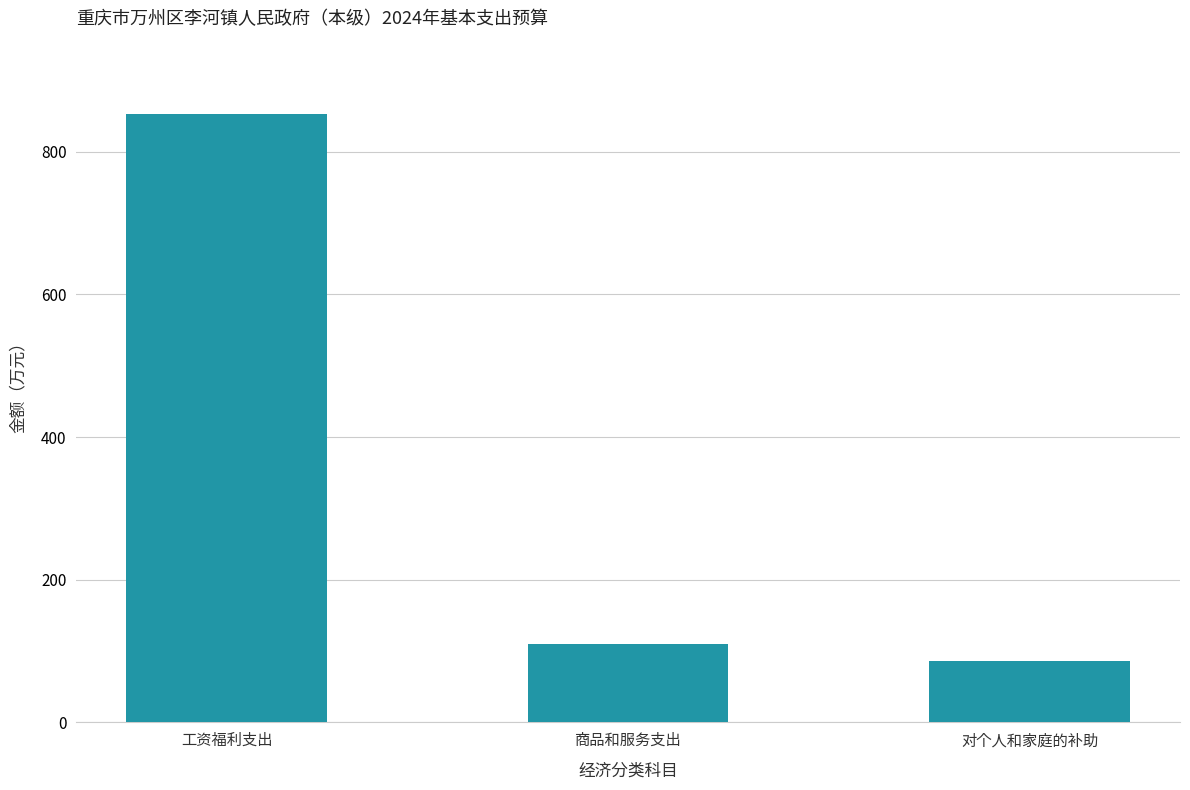

Which label corresponds to the largest value in the chart?

工资福利支出